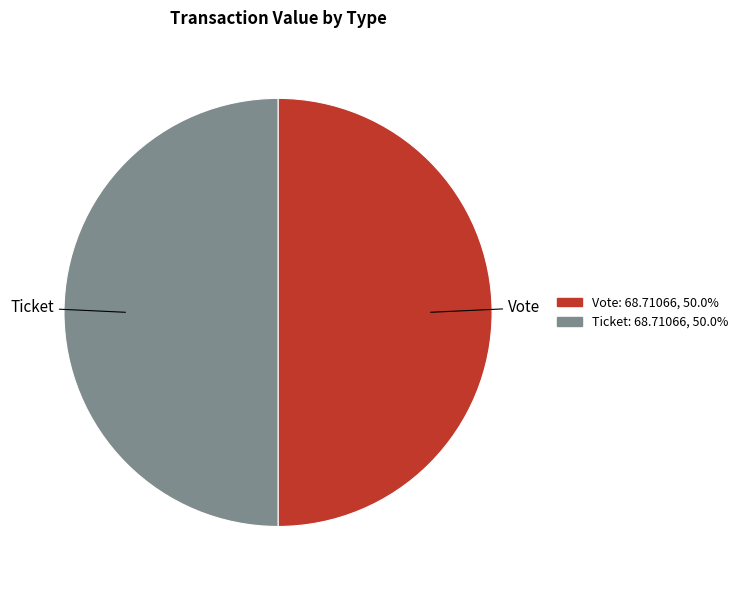

Is the sum of Vote and Ticket greater than half?

Yes